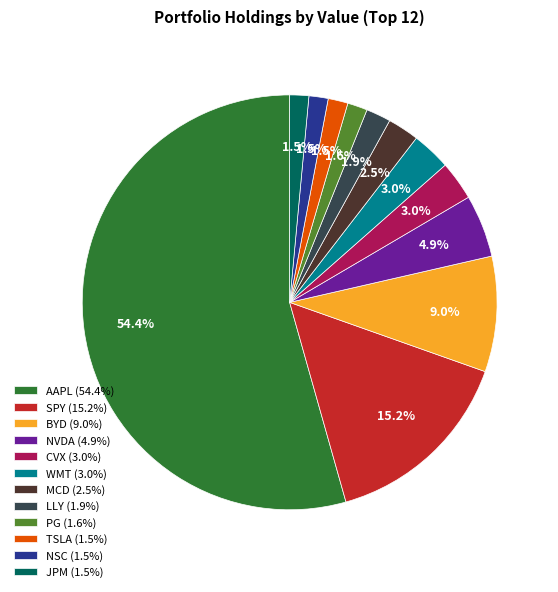

What percentage do JPM (1.5%) and WMT (3.0%) together represent?

4.5%